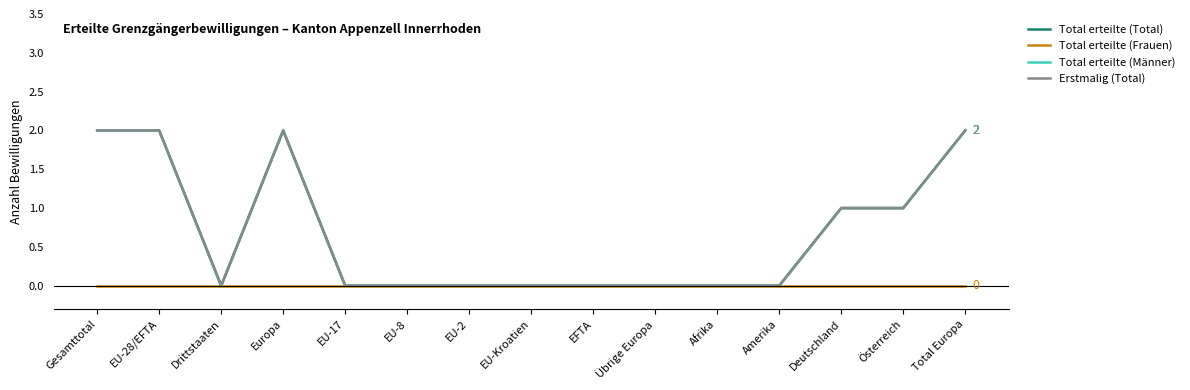

Between Drittstaaten and Europa, which series saw the biggest shift?

Total erteilte (Total)